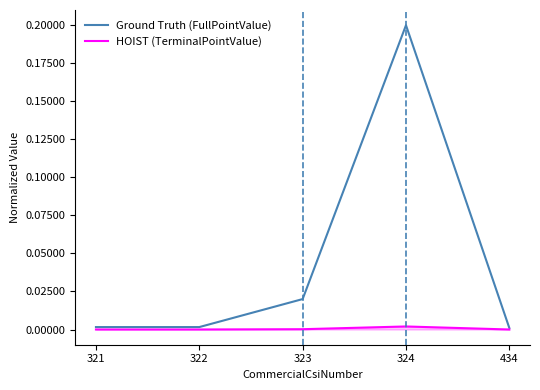

Is it true that Ground Truth (FullPointValue) equals 0.0 at 323?

True